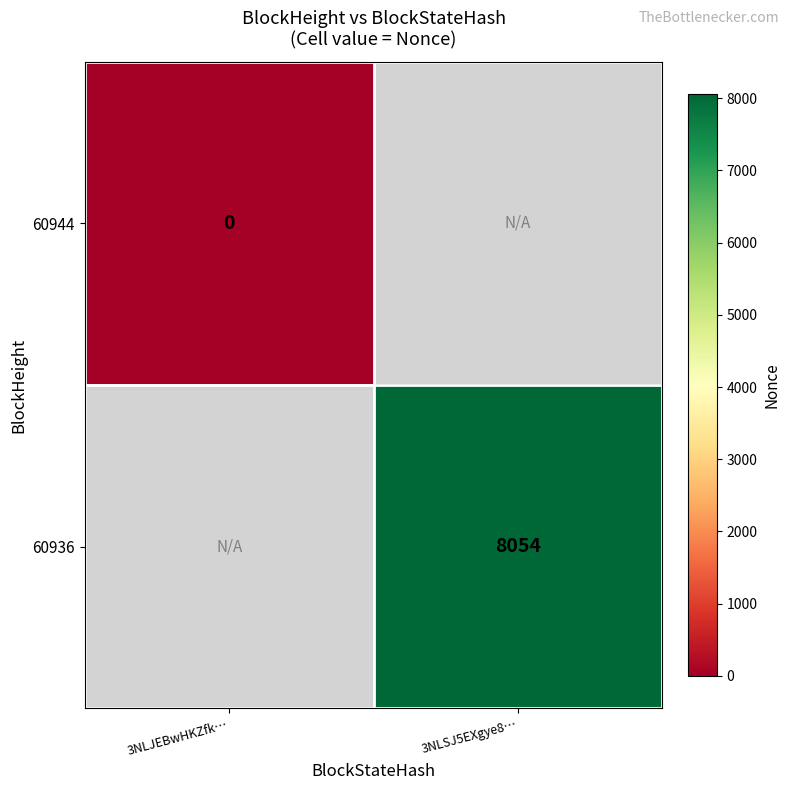

Is it true that 60936 equals 8054 at 3NLSJ5EXgye8…?

True